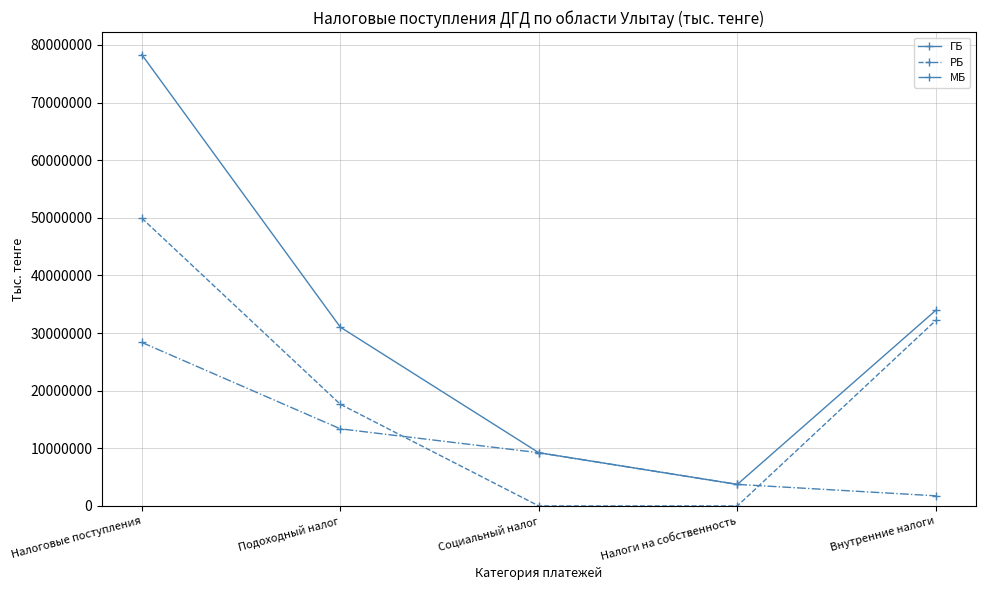

What is the greatest value displayed?

78313613